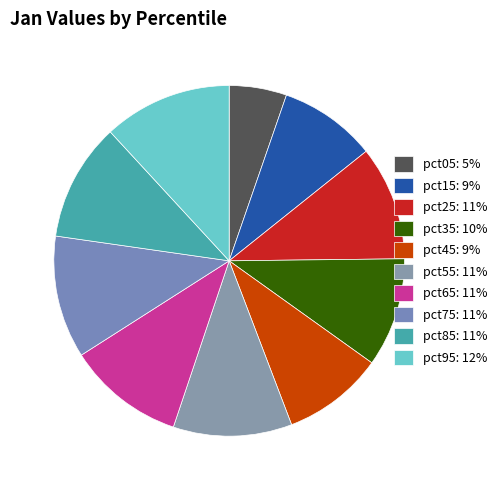

To the nearest percent, what is the difference between the pct65 and pct35 slice percentages?

1%